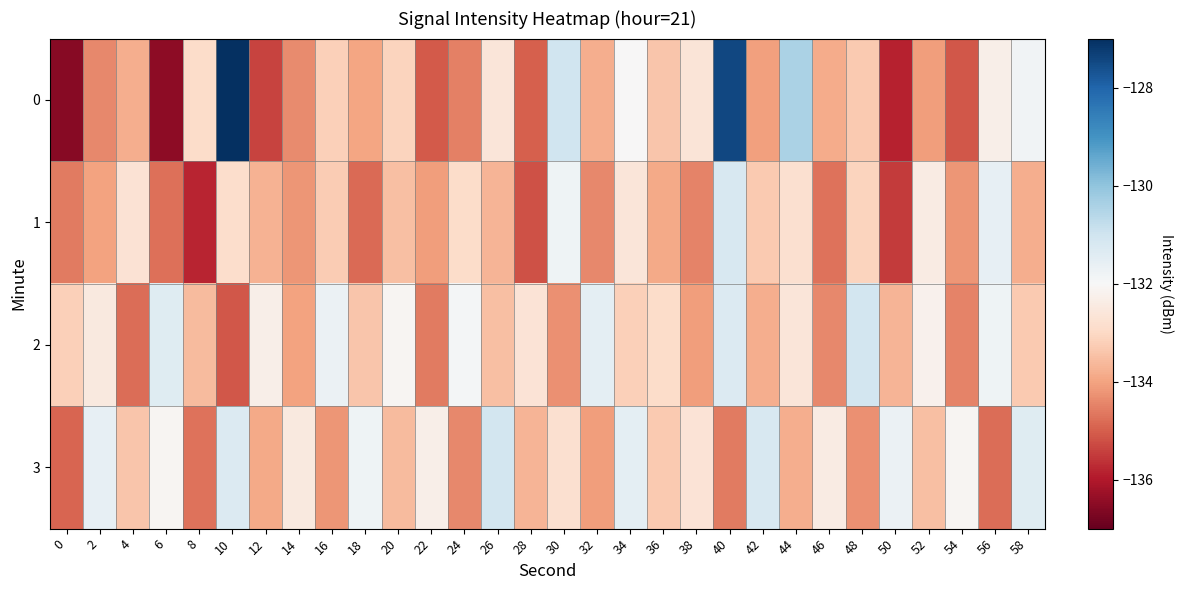

How many data points does each series have?

30